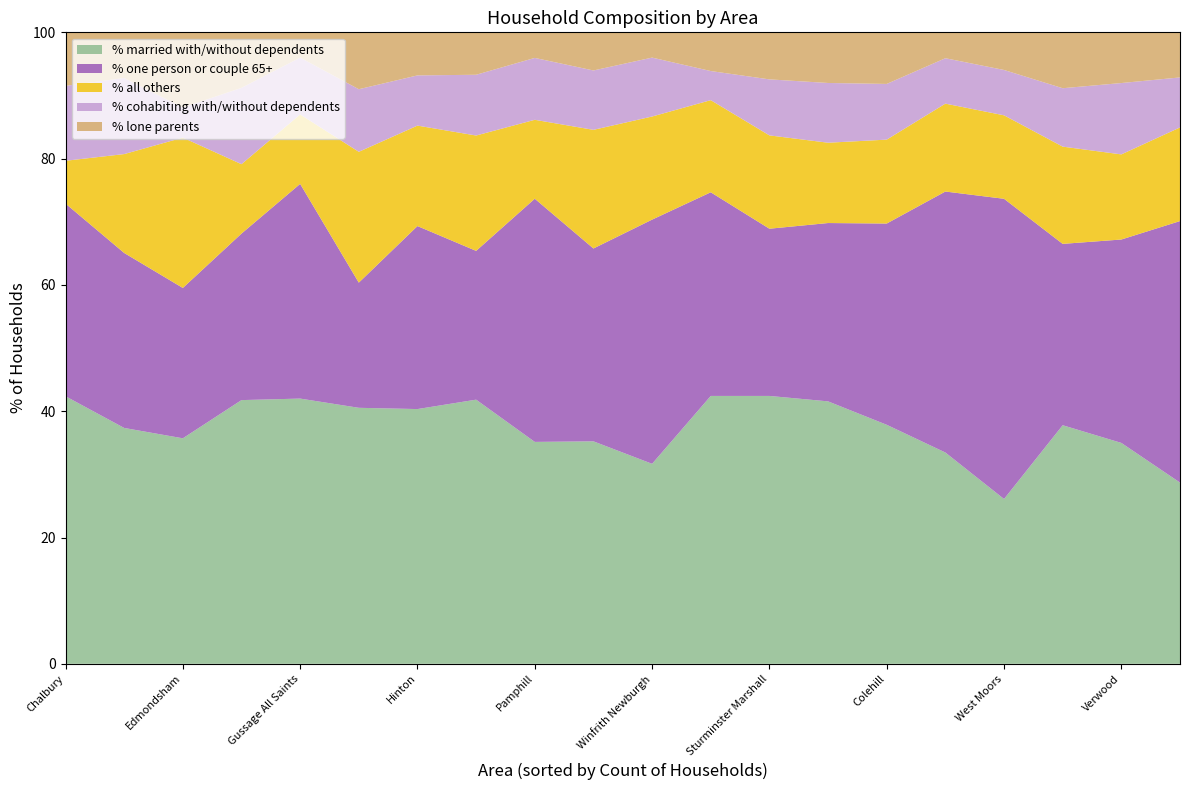

Reading left to right, transcribe all the data shown in this chart.

% married with/without dependents: Winfrith Newburgh=31.7	Alderholt=41.6	Chalbury=42.4	Colehill=37.9	Corfe Mullen=37.8	Cranborne=35.2	Edmondsham=35.7	Ferndown Town=28.7	Gussage All Saints=42.0	Gussage St. Michael=41.8	Hinton=40.3	Holt=42.4	Horton=41.8	Crichel=40.5	Pamphill=35.1	St. Leonards and St. Ives=33.5	Shapwick=37.4	Sturminster Marshall=42.4	Verwood=35.0	West Moors=26.1
% one person or couple 65+: Winfrith Newburgh=38.7	Alderholt=28.2	Chalbury=30.5	Colehill=31.9	Corfe Mullen=28.7	Cranborne=30.5	Edmondsham=23.8	Ferndown Town=41.4	Gussage All Saints=34.0	Gussage St. Michael=26.4	Hinton=29.0	Holt=32.2	Horton=23.6	Crichel=19.8	Pamphill=38.5	St. Leonards and St. Ives=41.3	Shapwick=27.7	Sturminster Marshall=26.5	Verwood=32.2	West Moors=47.5
% all others: Winfrith Newburgh=16.3	Alderholt=12.7	Chalbury=6.8	Colehill=13.3	Corfe Mullen=15.4	Cranborne=18.8	Edmondsham=23.8	Ferndown Town=14.8	Gussage All Saints=11.0	Gussage St. Michael=11.0	Hinton=15.9	Holt=14.6	Horton=18.3	Crichel=20.7	Pamphill=12.5	St. Leonards and St. Ives=13.9	Shapwick=15.7	Sturminster Marshall=14.8	Verwood=13.5	West Moors=13.2
% cohabiting with/without dependents: Winfrith Newburgh=9.3	Alderholt=9.5	Chalbury=11.9	Colehill=8.8	Corfe Mullen=9.2	Cranborne=9.4	Edmondsham=4.8	Ferndown Town=7.9	Gussage All Saints=9.0	Gussage St. Michael=12.1	Hinton=8.0	Holt=4.6	Horton=9.6	Crichel=9.9	Pamphill=9.8	St. Leonards and St. Ives=7.2	Shapwick=12.1	Sturminster Marshall=8.9	Verwood=11.3	West Moors=7.2
% lone parents: Winfrith Newburgh=4.0	Alderholt=8.0	Chalbury=8.5	Colehill=8.2	Corfe Mullen=8.8	Cranborne=6.0	Edmondsham=11.9	Ferndown Town=7.1	Gussage All Saints=4.0	Gussage St. Michael=8.8	Hinton=6.8	Holt=6.1	Horton=6.7	Crichel=9.0	Pamphill=4.0	St. Leonards and St. Ives=4.1	Shapwick=7.2	Sturminster Marshall=7.5	Verwood=8.0	West Moors=6.0